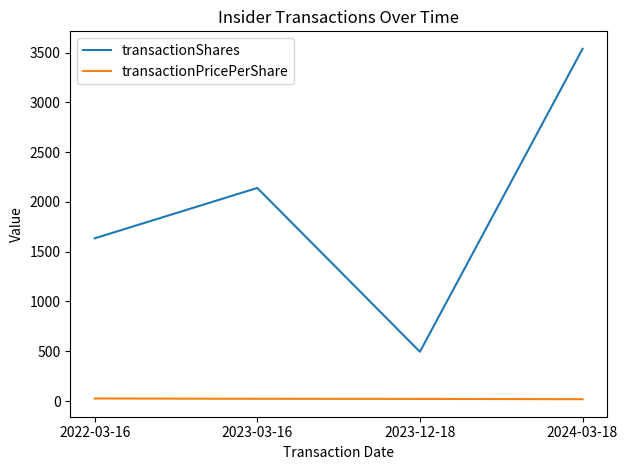

What is the approximate value of transactionPricePerShare at 2023-03-16?

22.8